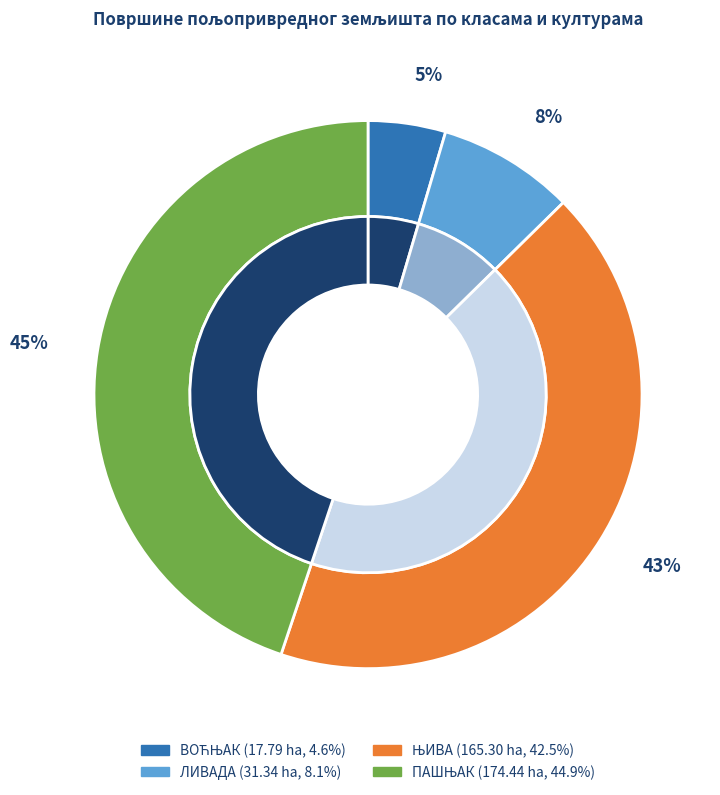

Does any single category account for the majority?

No